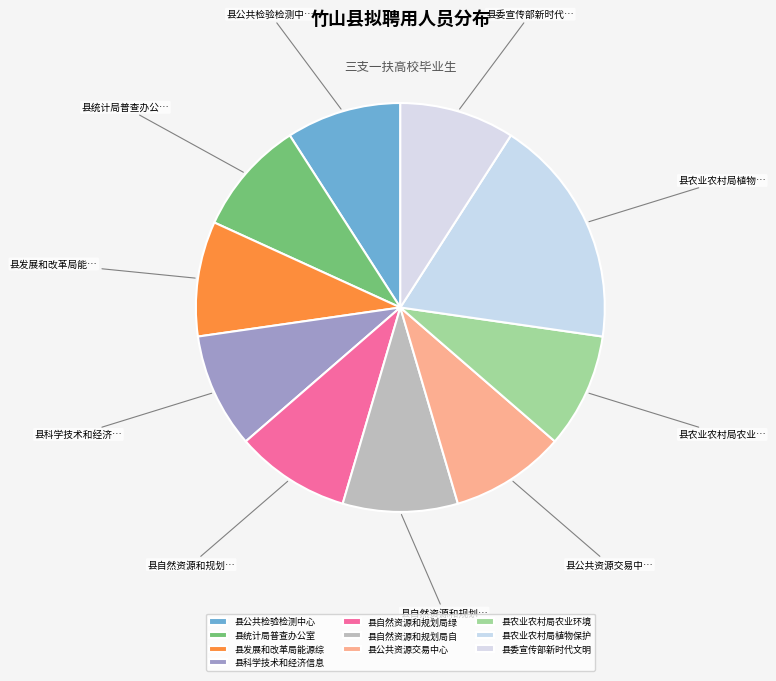

Count the number of slices in the pie.

10